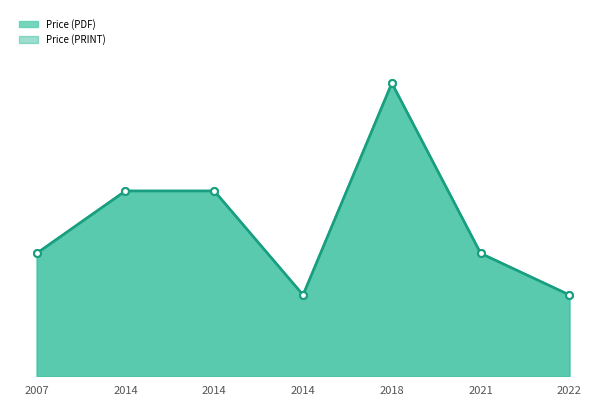

Count the Price (PDF) values in the range 43 to 98.

6